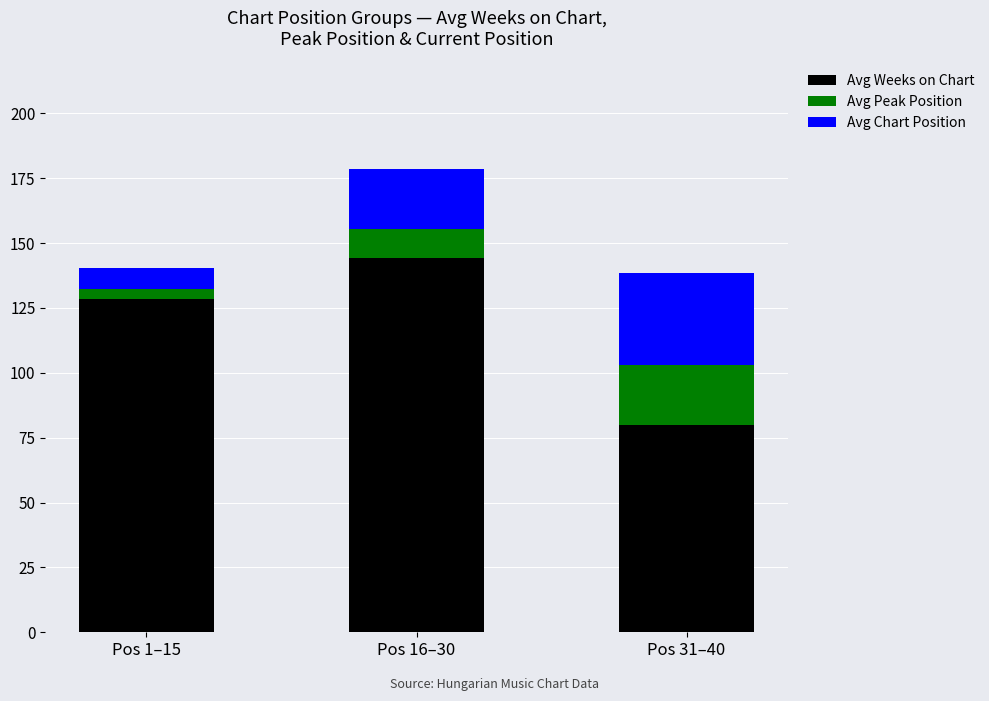

What is the maximum value for Avg Weeks on Chart?

144.3